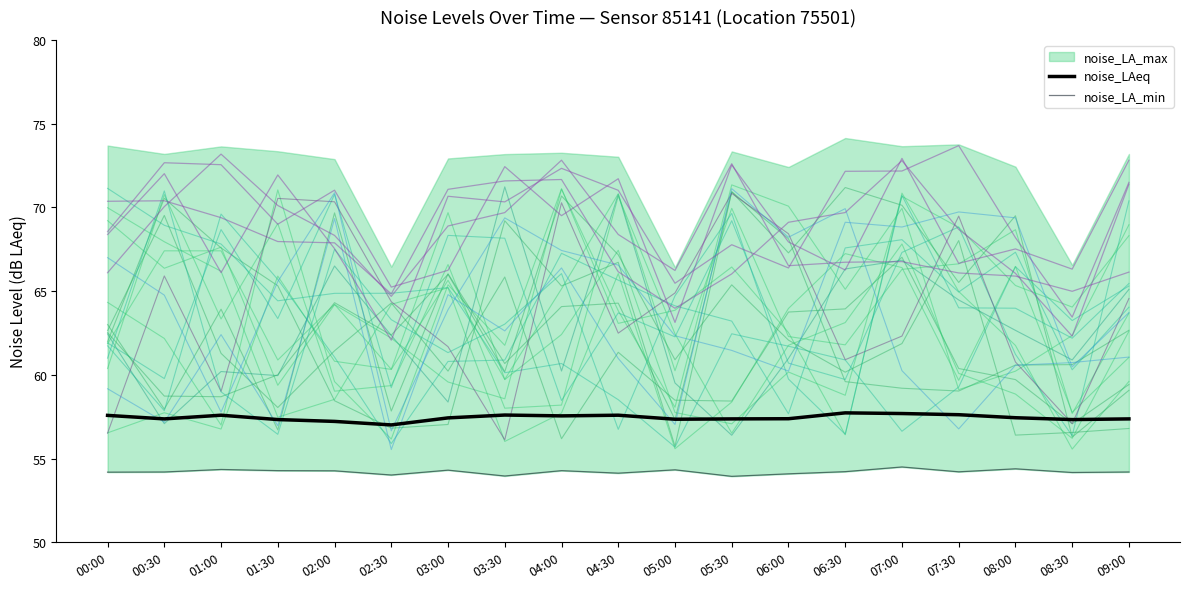

What is the difference between the second highest and minimum values in the noise_LAeq series?

0.7